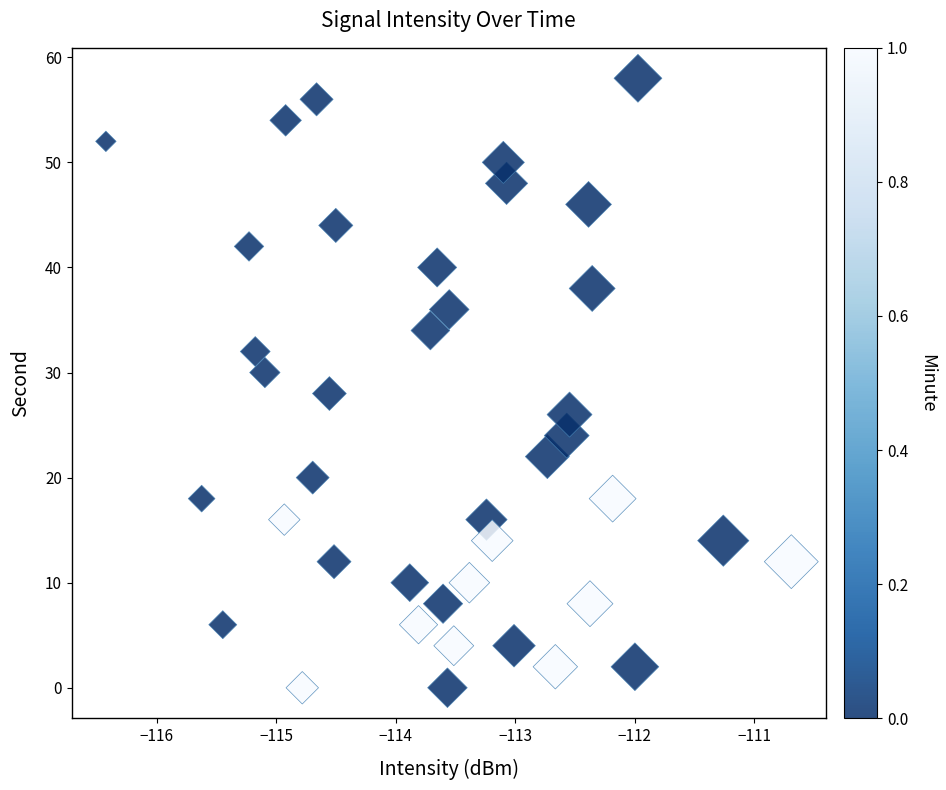

What is the range of Y values (max minus min)?

58